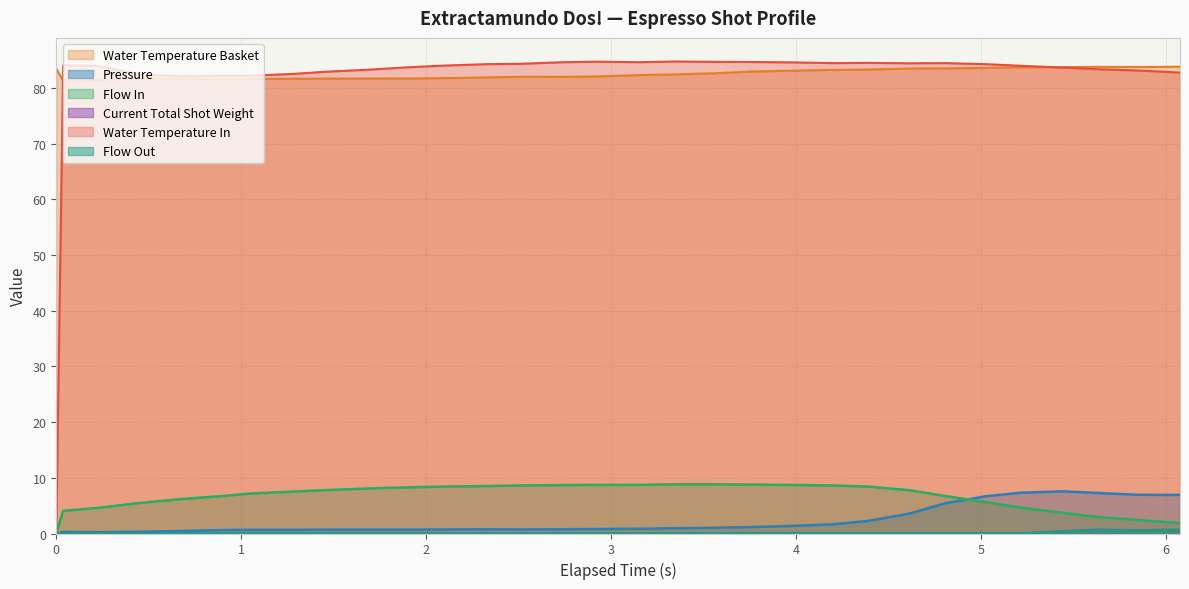

What is the maximum value shown in the chart?

84.8